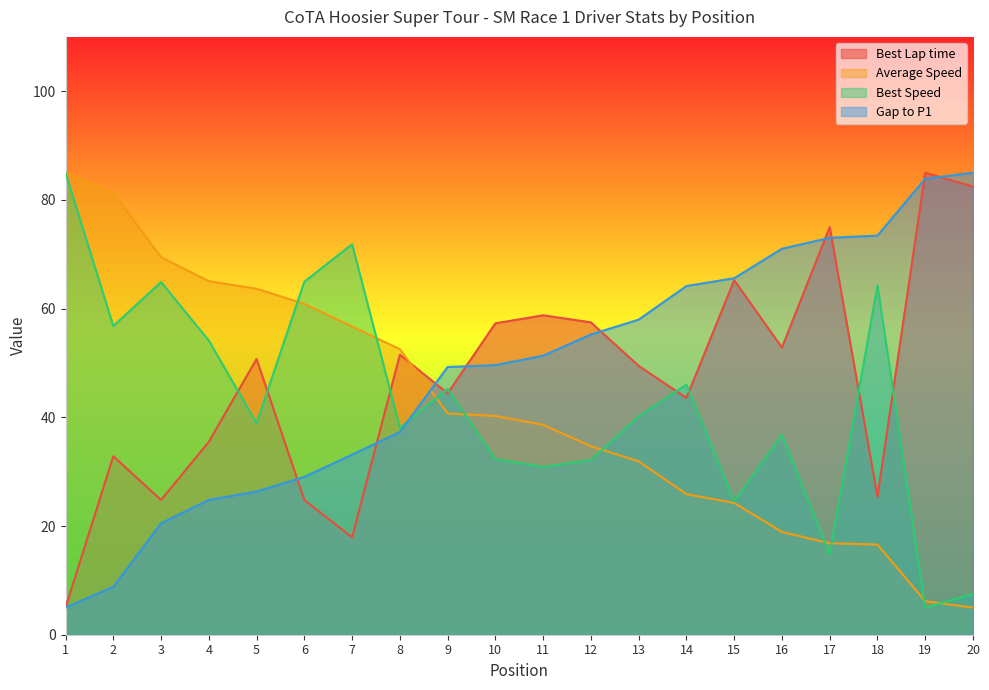

Count the number of categories in the chart.

20